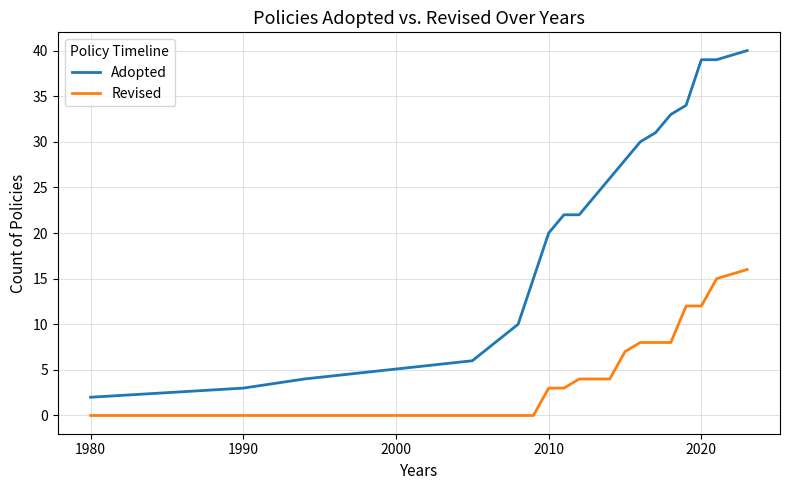

What is the average value of the Adopted series?

23